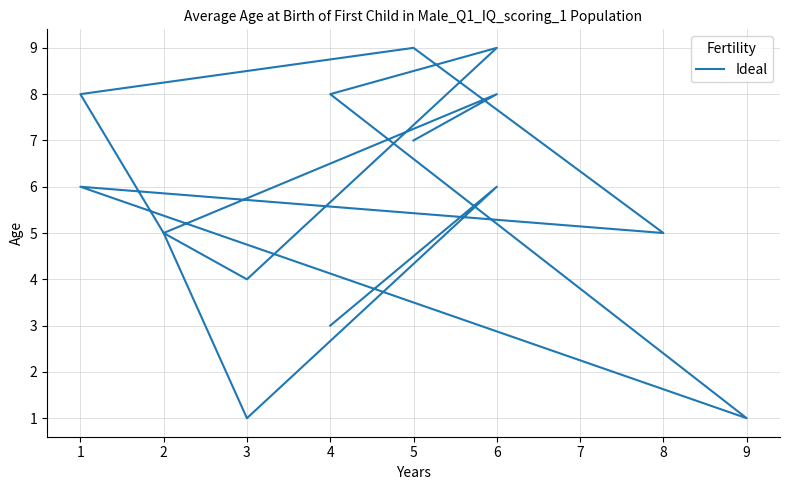

Does the chart have visible grid lines?

Yes